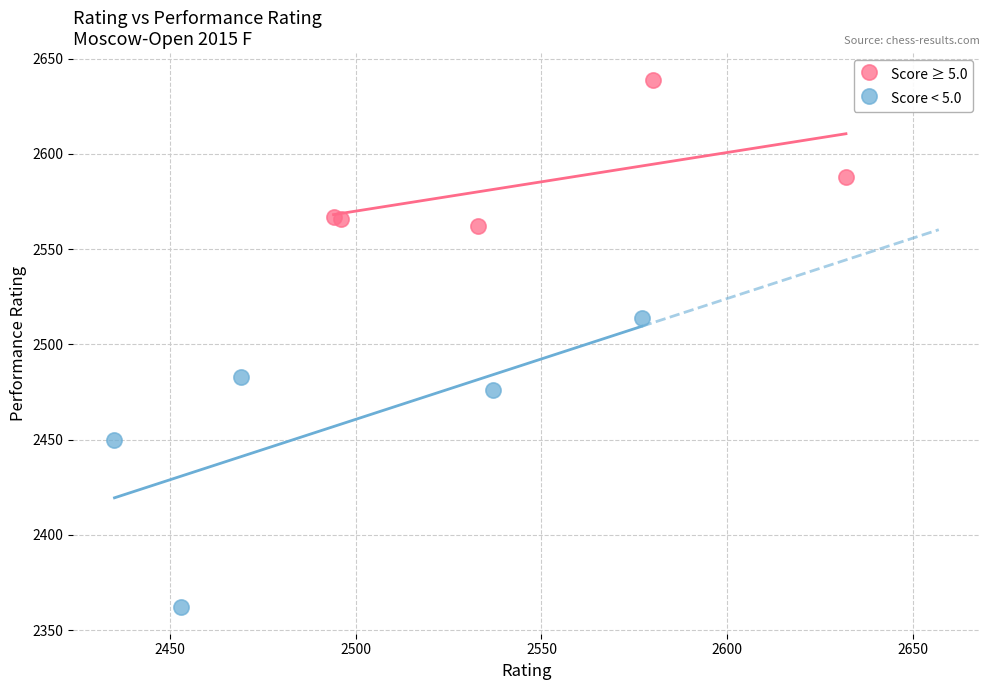

Which series reaches the minimum Y coordinate?

Score < 5.0